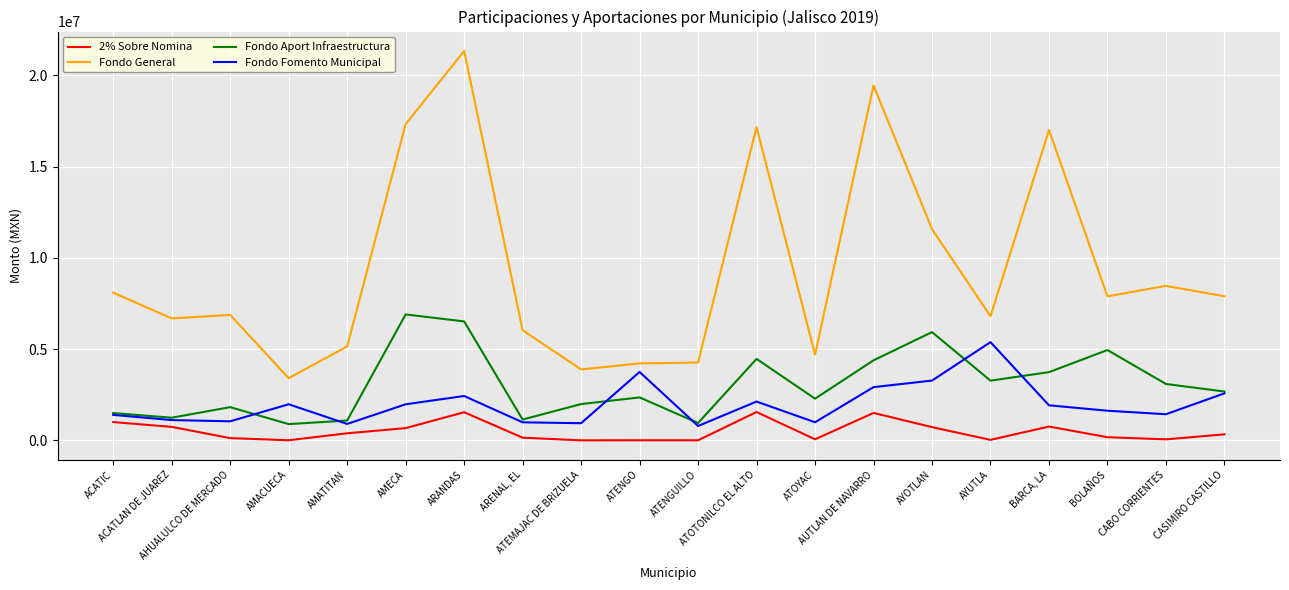

True or false: Fondo Aport Infraestructura has more than 0 interior local peaks.

True